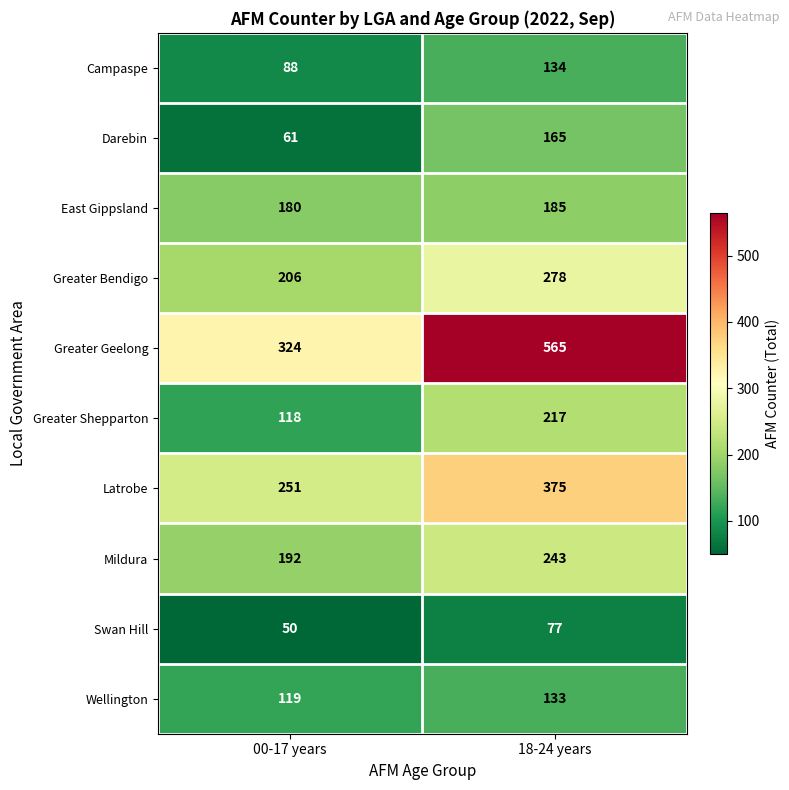

What is the sum of all Swan Hill values?

127